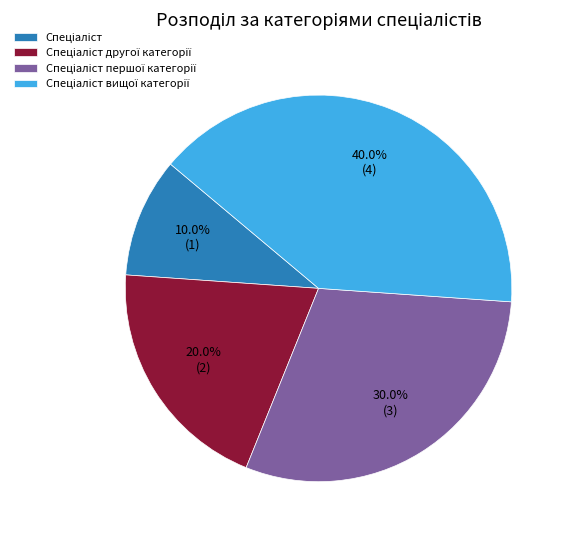

Is there a majority slice in this chart?

No